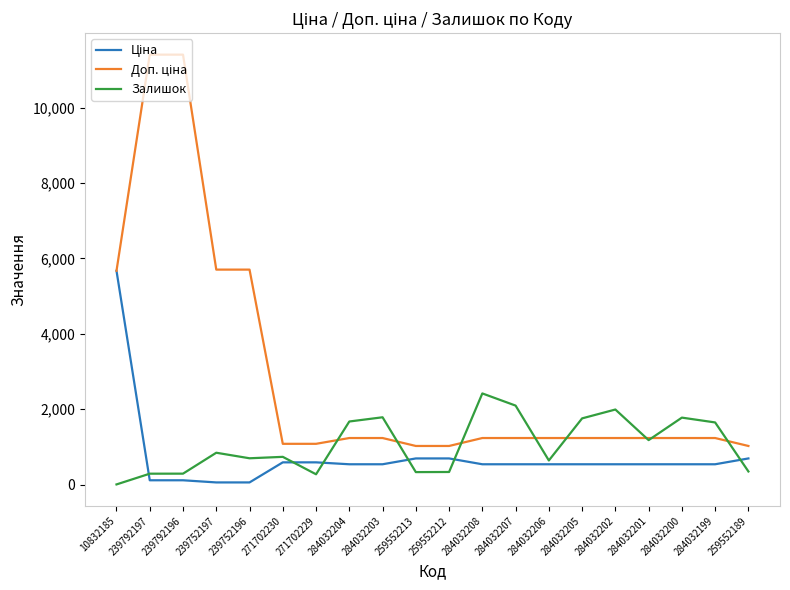

What is the total value across all series at 284032204?

3448.4